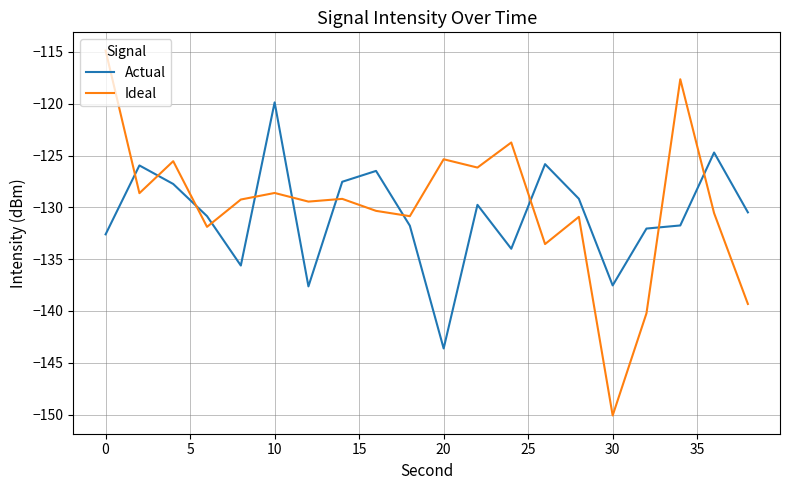

What is the smallest value displayed?

-150.1